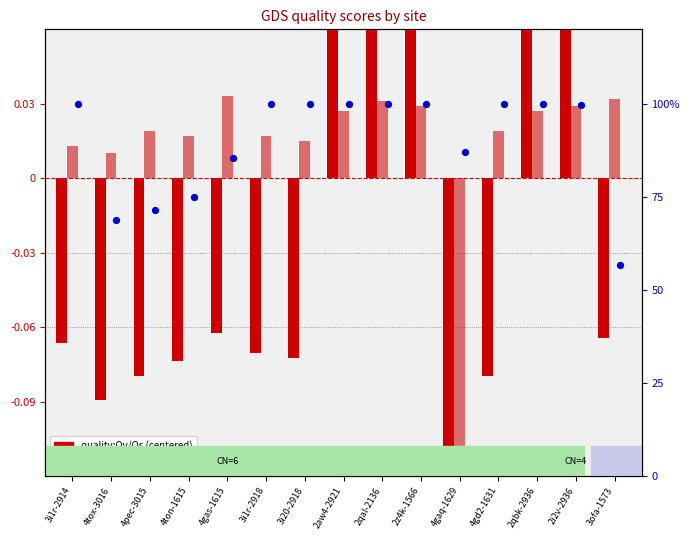

Is the value of quality:Qs (centered) at 3i1r-2918 greater than the value of quality:Qe (%) at 4gas-1615?

No